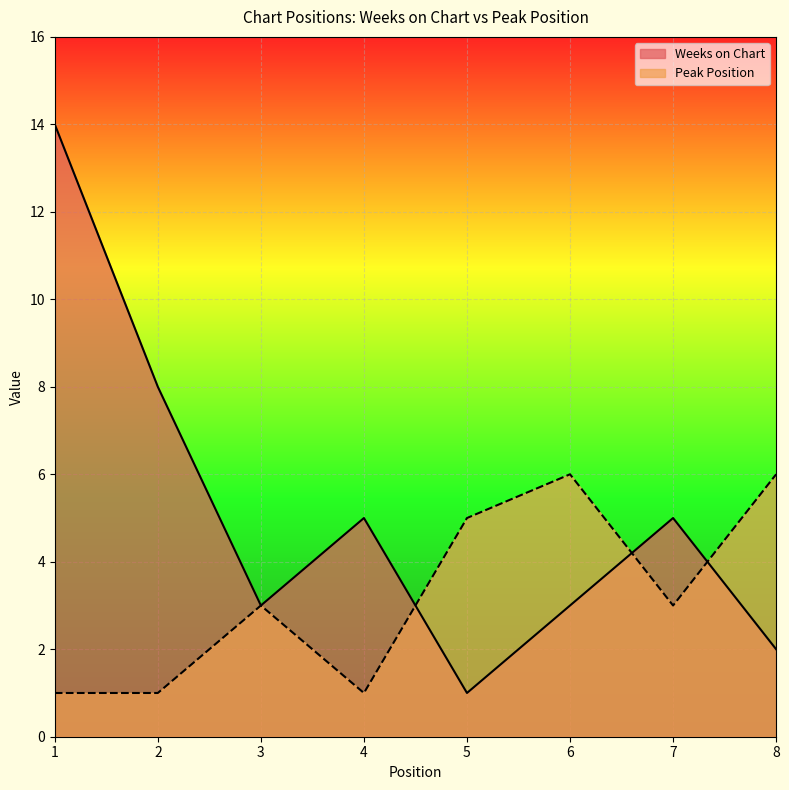

What are all the series names shown in the legend?

Weeks on Chart, Peak Position